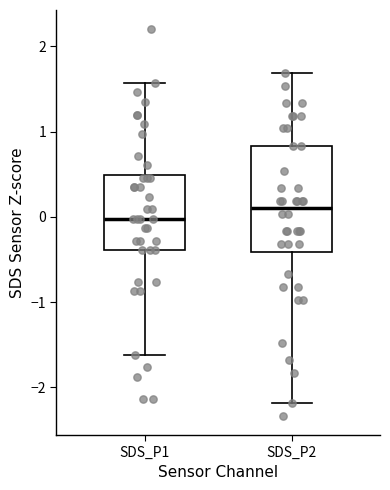

Comparing the boxes themselves (not the whiskers), which one is the tallest?

SDS_P2